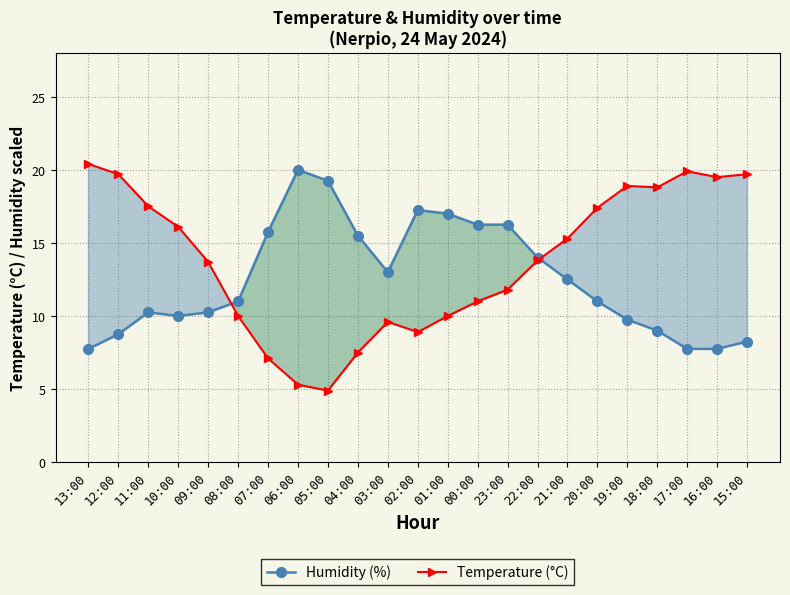

Between 11:00 and 03:00, which is larger?

03:00